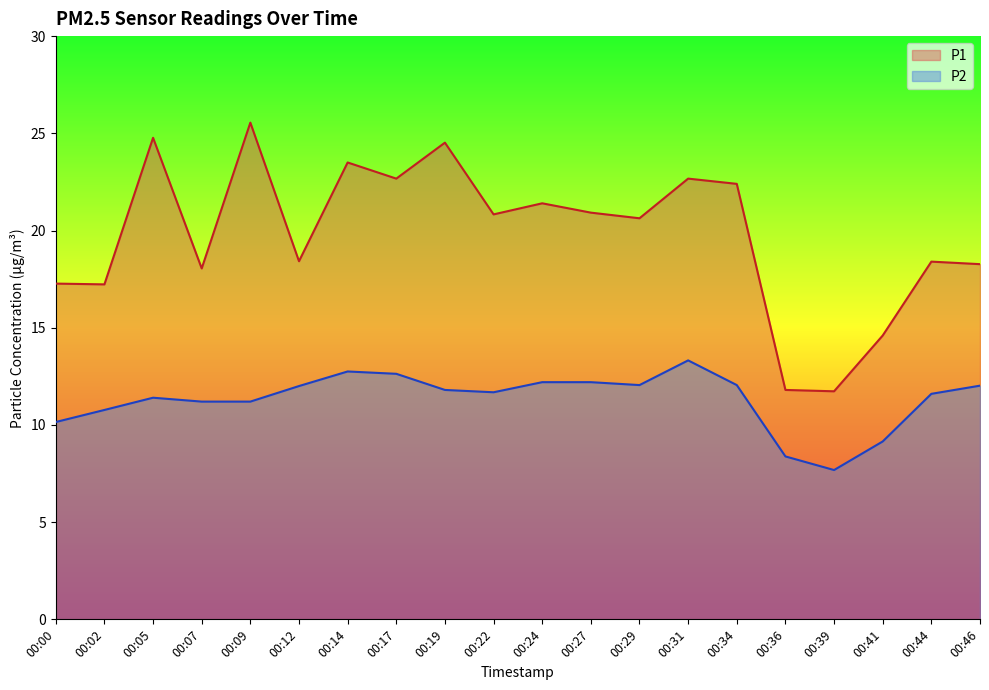

What is the difference between the maximum and second lowest values in the P1 series?

13.8